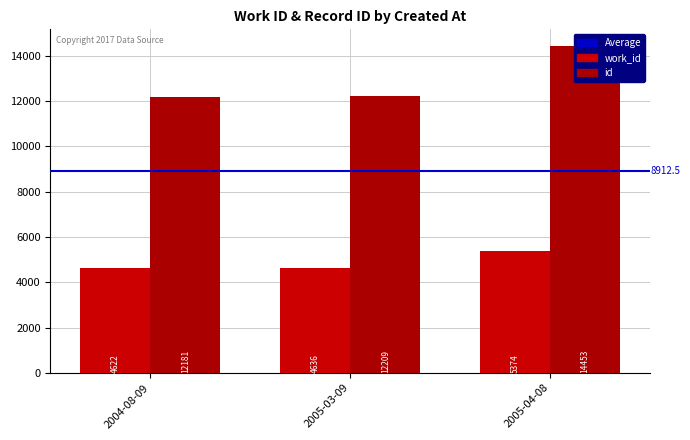

What is the difference between the maximum and second lowest values in the work_id series?

738